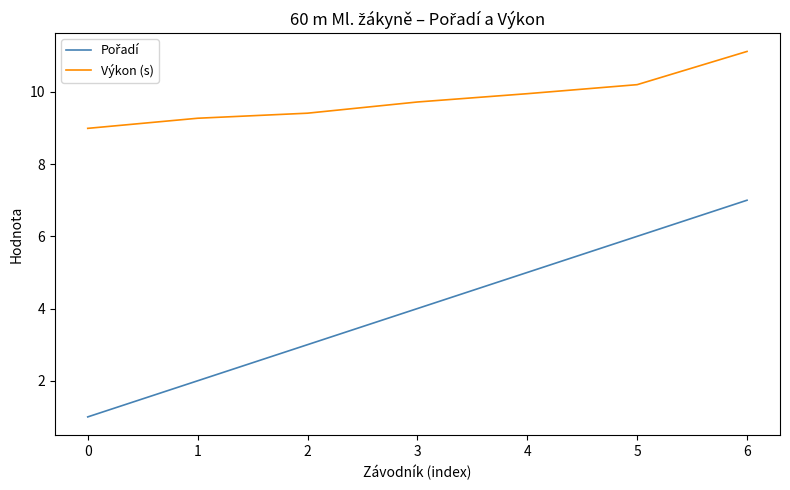

Which series has the largest total across all categories?

Výkon (s)